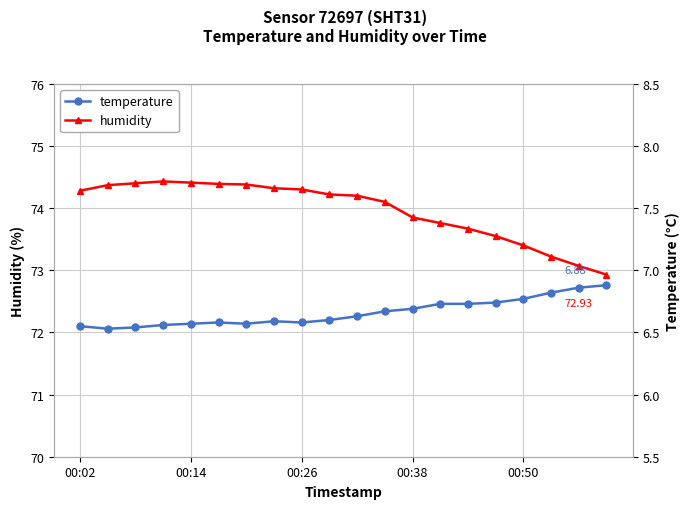

What is the approximate value of temperature at 5?

6.6